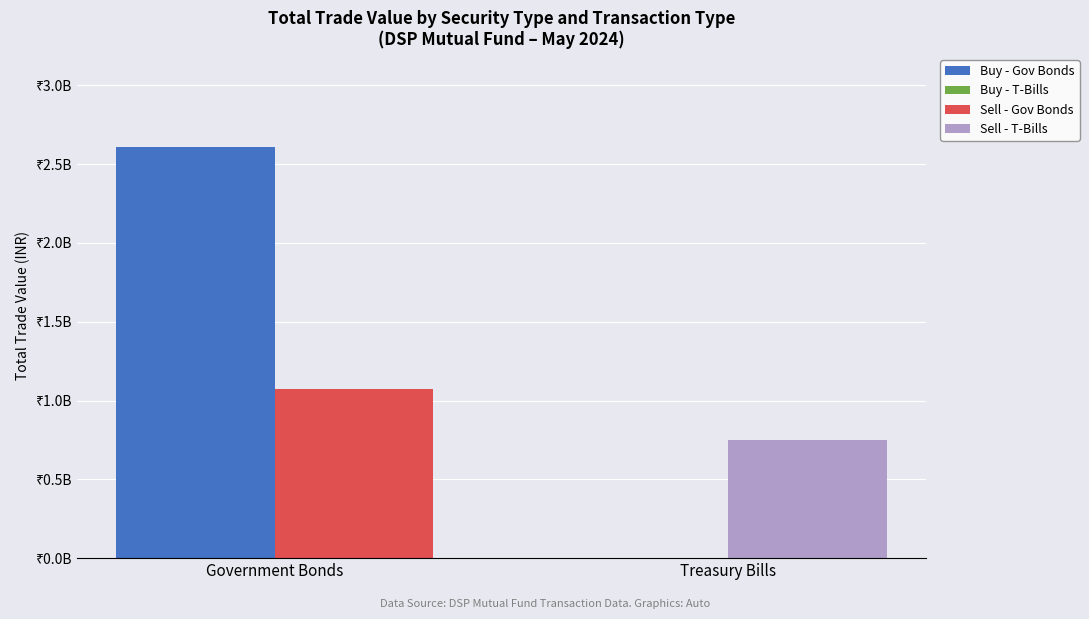

What is the label of the 2nd bar from the right?

Government Bonds